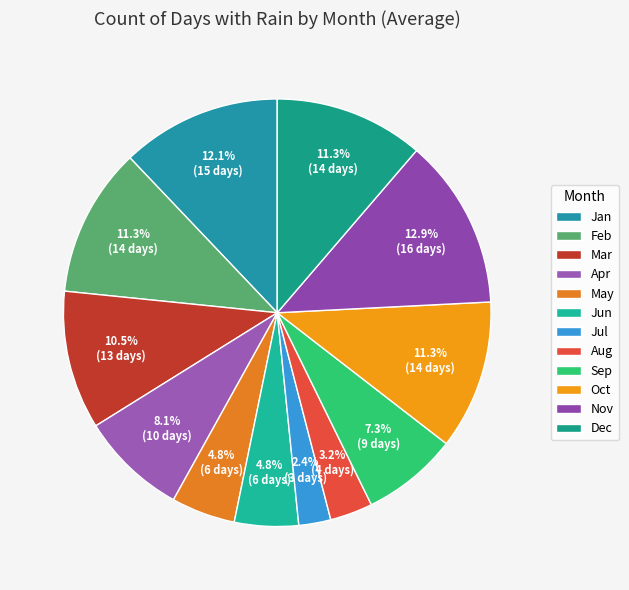

What is the largest slice in the pie chart?

Nov